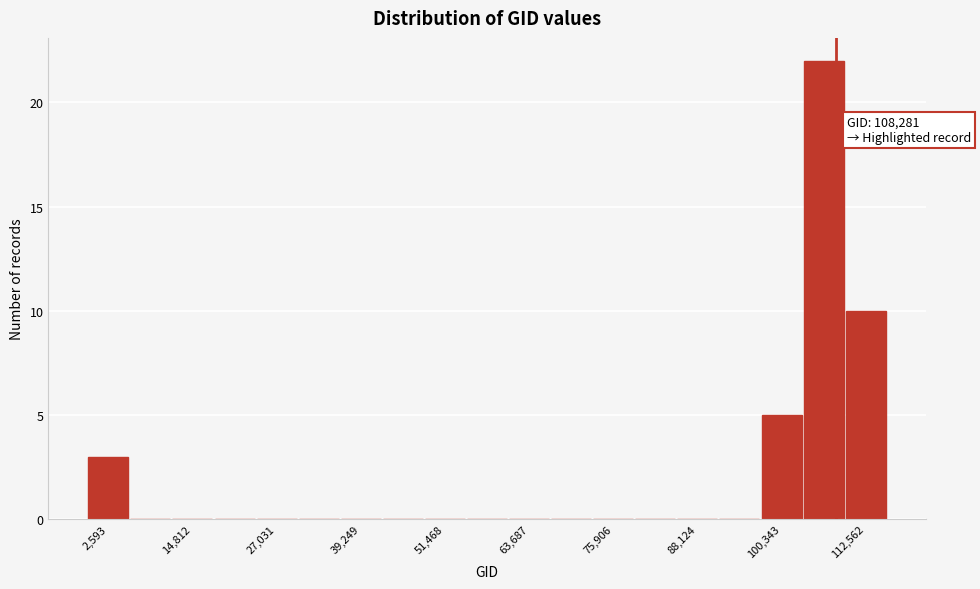

Read against the x-axis, roughly where is the centre of the tallest bar?

106000